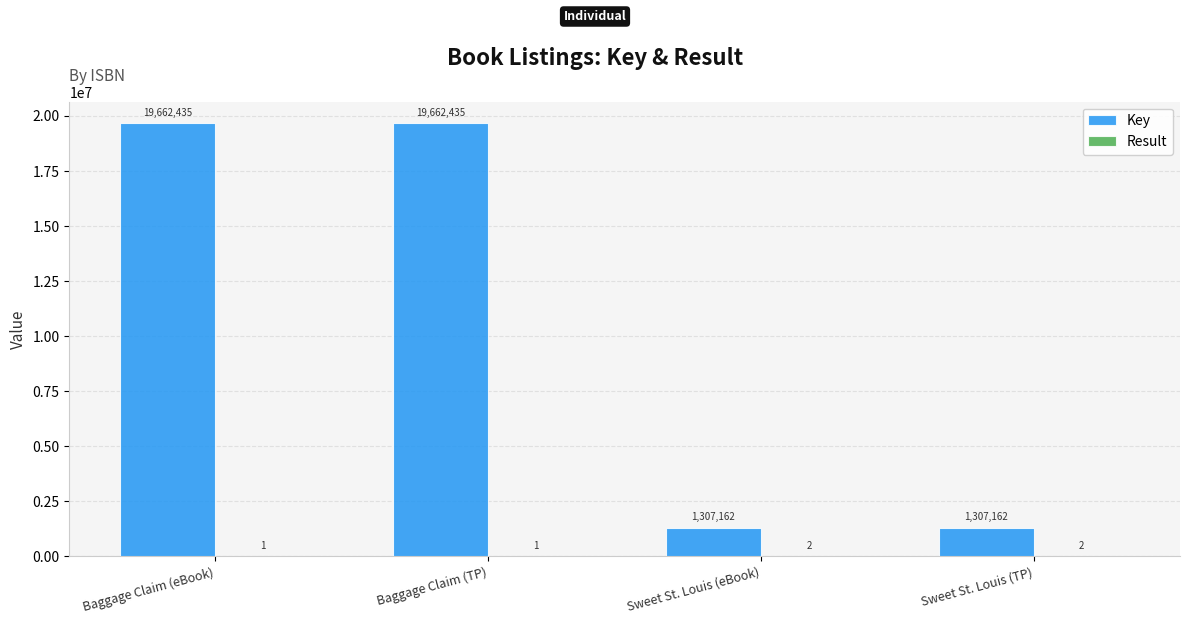

Which series changed the most between Baggage Claim (TP) and Sweet St. Louis (eBook)?

Key